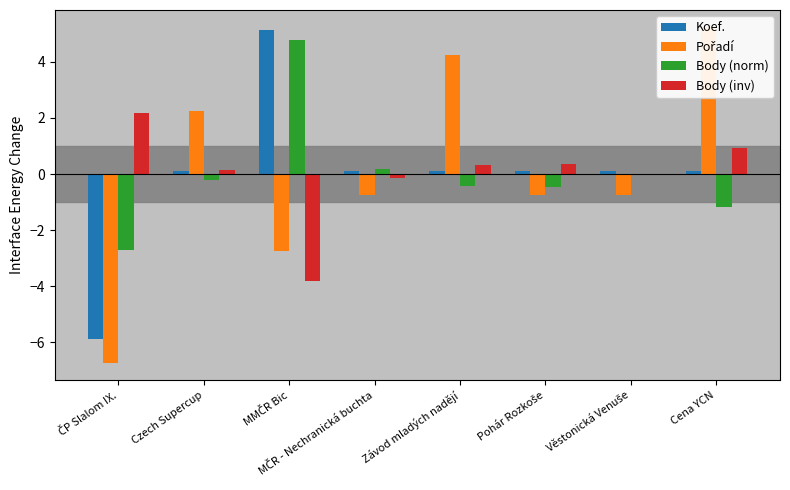

True or false: Pořadí has a value of -2.8 at MMČR Bic.

True